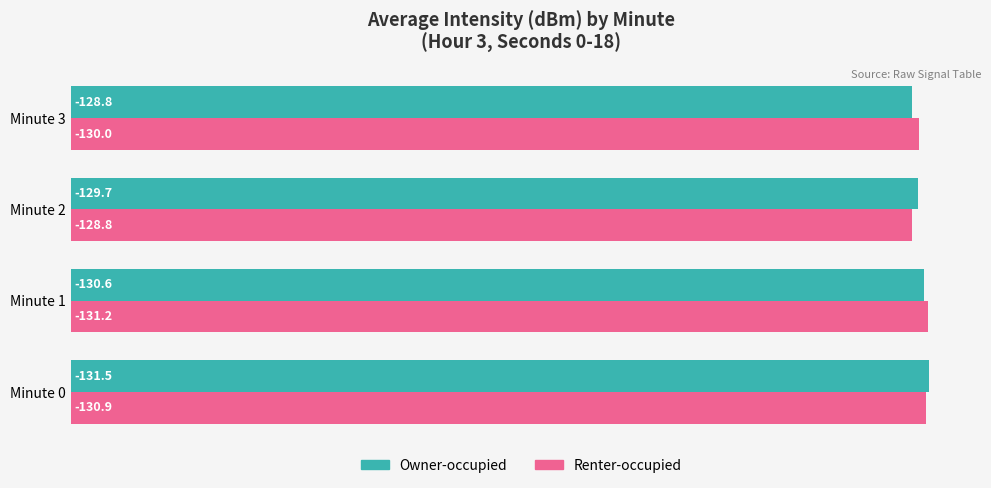

What are all the series names shown in the legend?

Owner-occupied, Renter-occupied